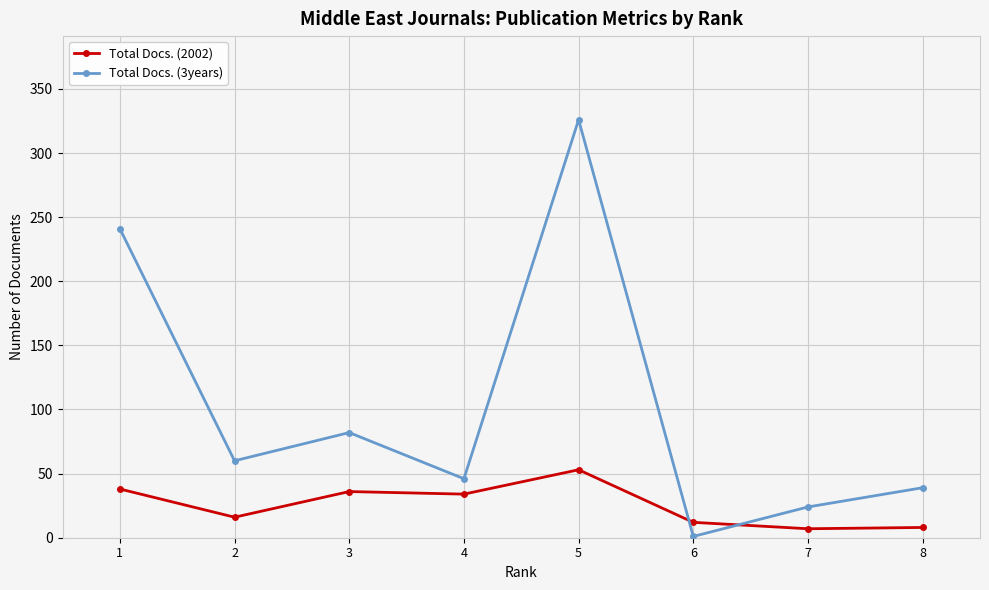

Count the number of data series in this chart.

2